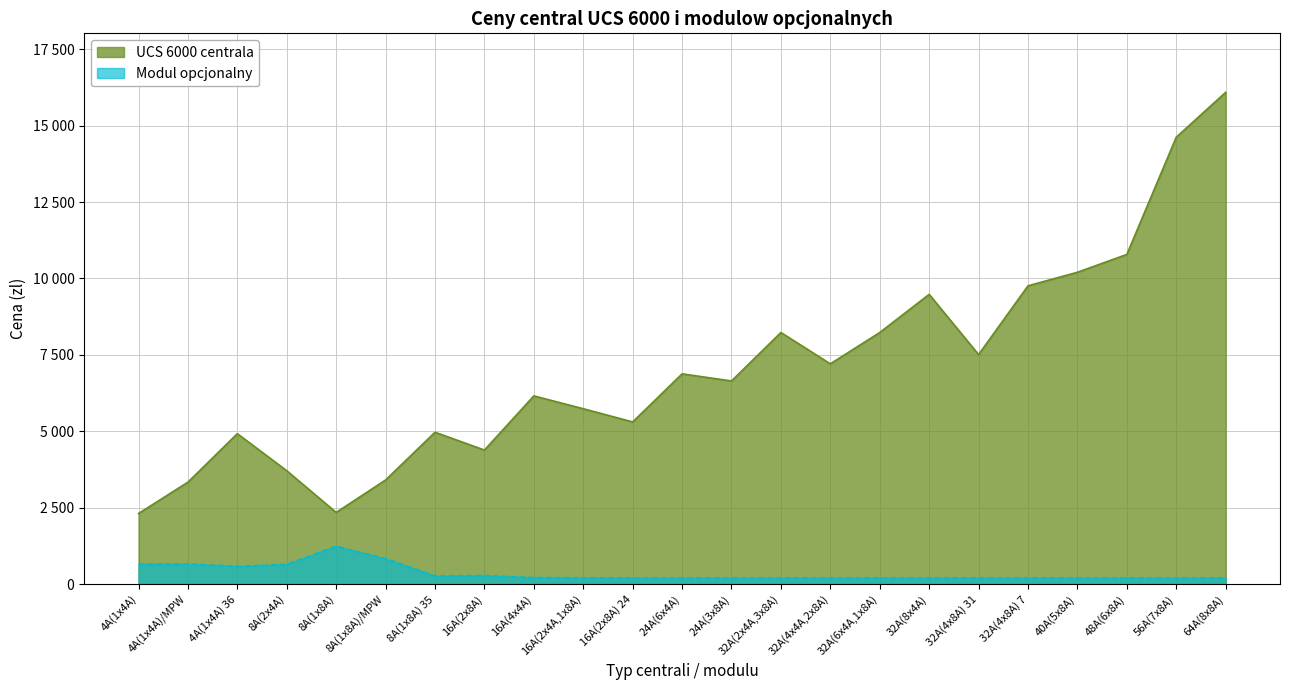

How many data points are above 6646?

11